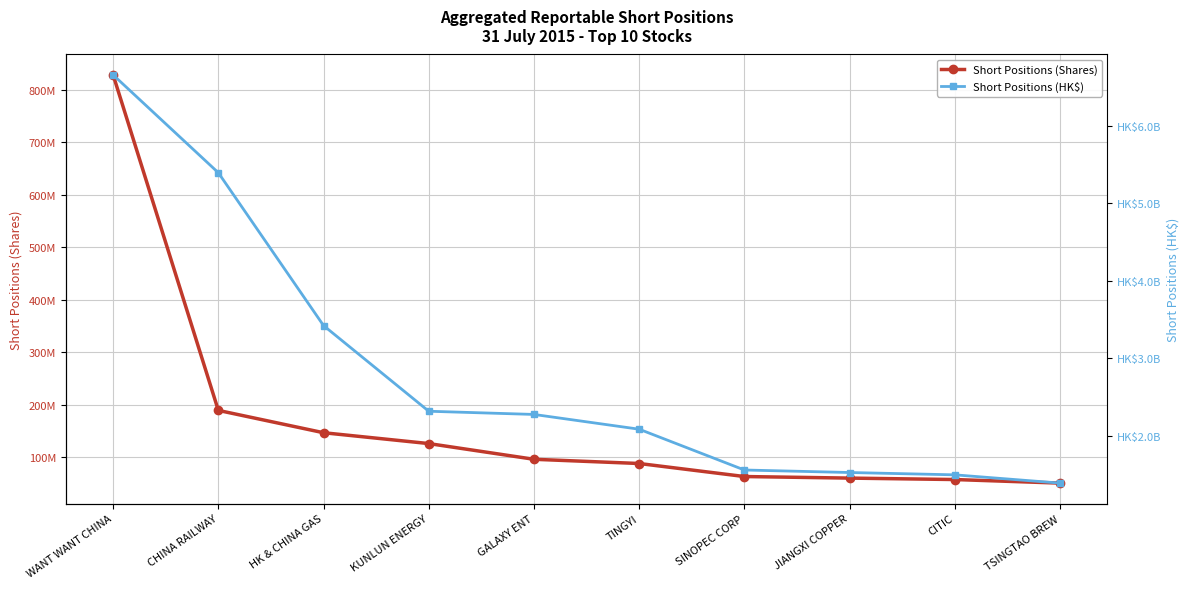

At which label does Short Positions (Shares) reach its minimum?

TSINGTAO BREW